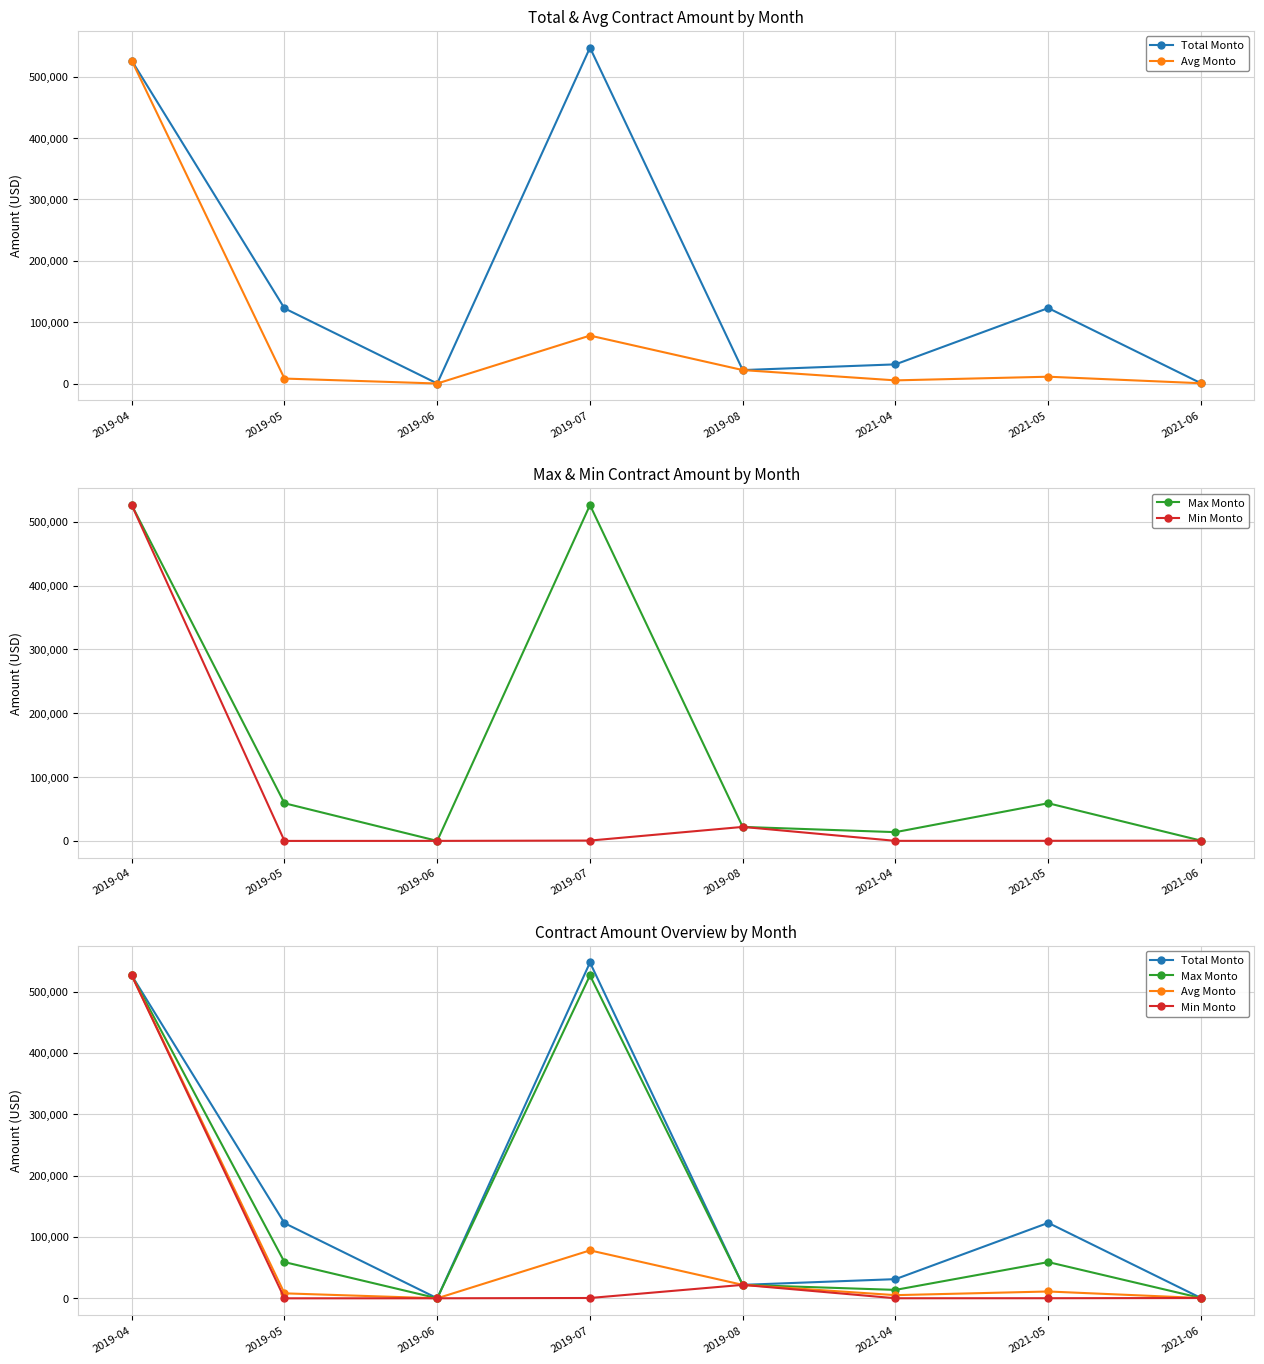

Rank the categories by Avg Monto value from highest to lowest.

2019-04, 2019-07, 2019-08, 2021-05, 2019-05, 2021-04, 2021-06, 2019-06